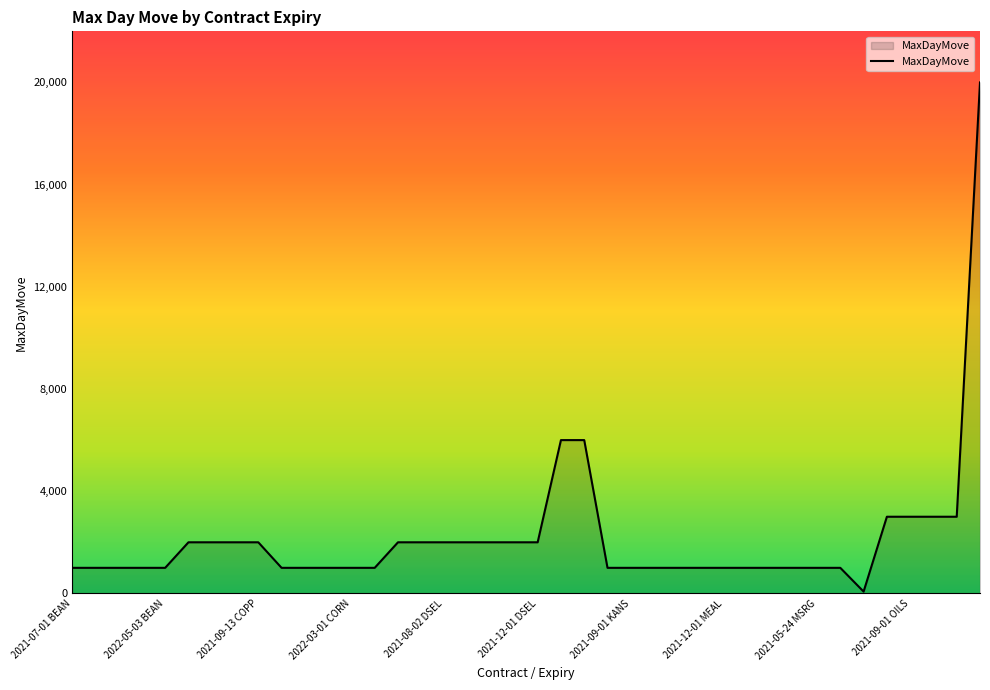

What is the difference between the maximum and minimum values?

19930